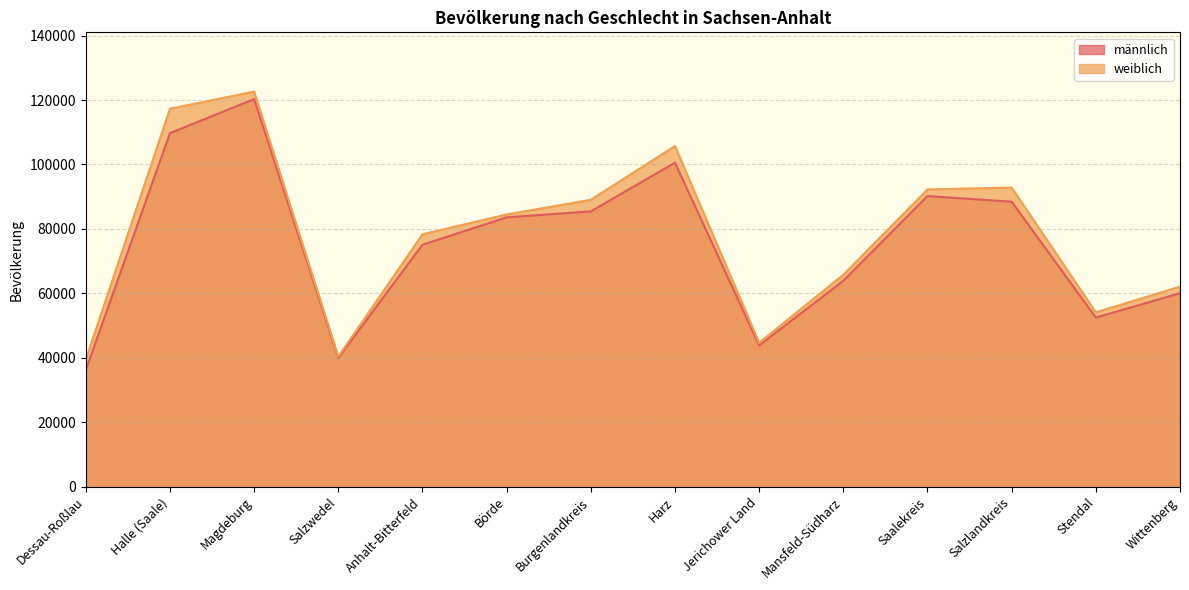

True or false: weiblich and männlich cross at least once.

False